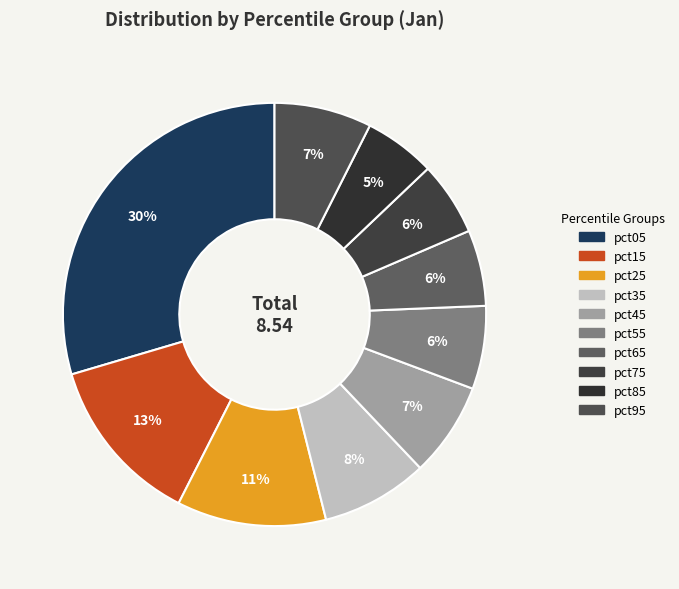

Does pct45 account for over 50% of the chart?

No